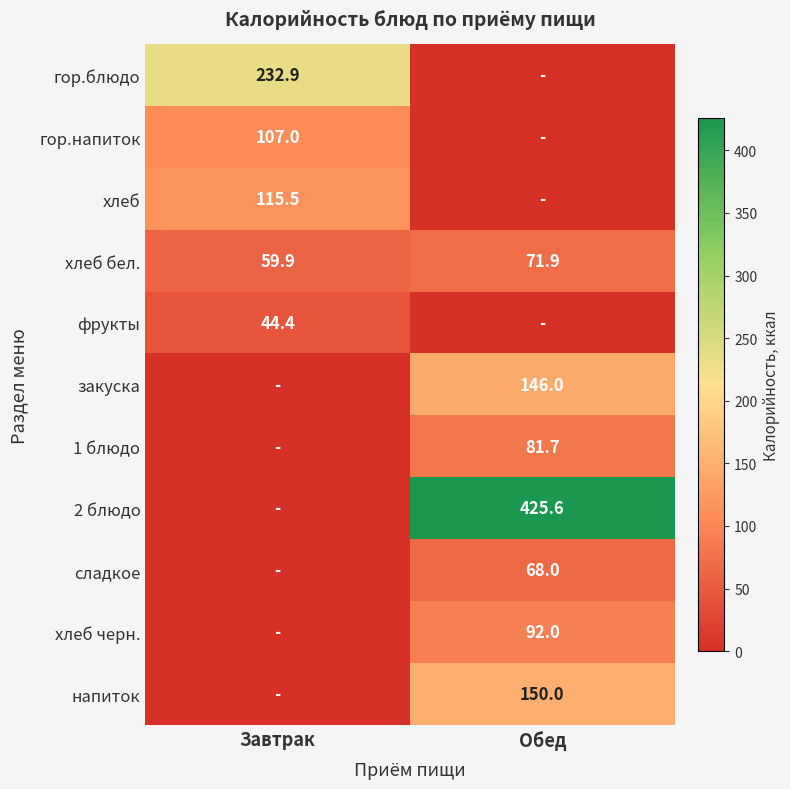

True or false: 1 блюдо has a value of 22.9 at Обед.

False